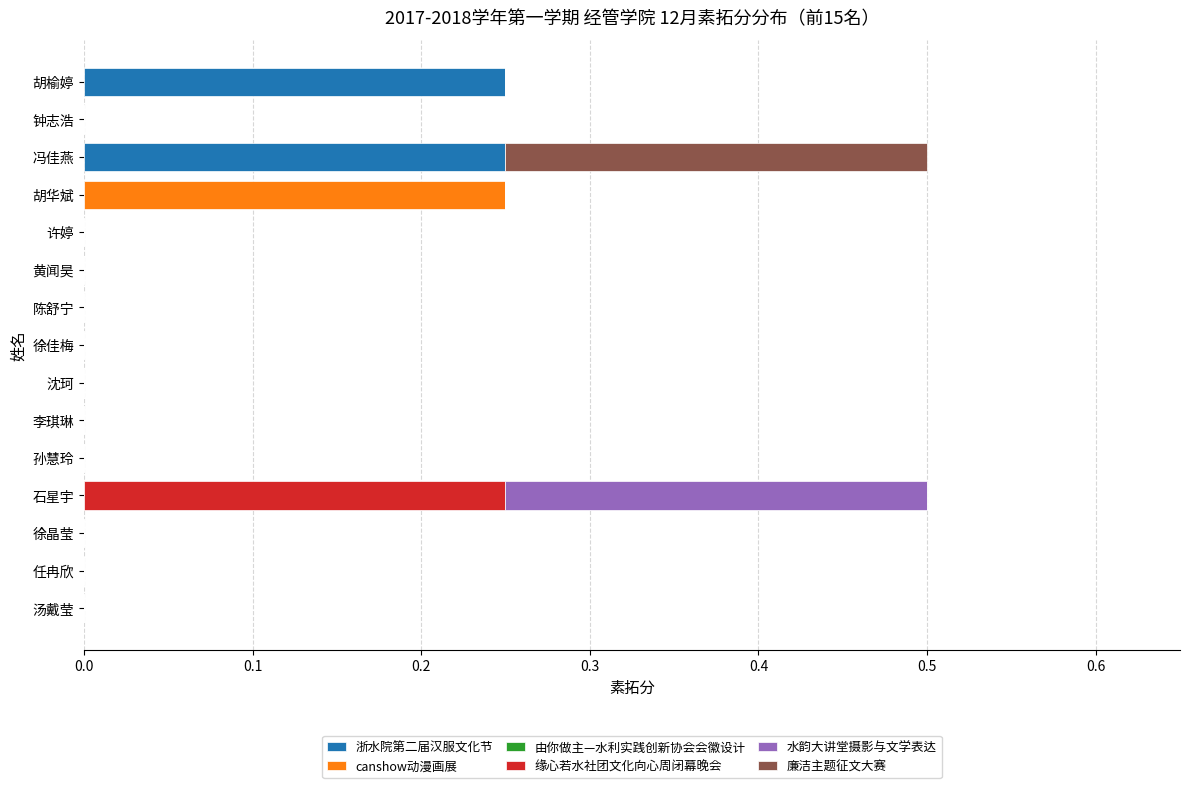

Count the number of categories in the chart.

15